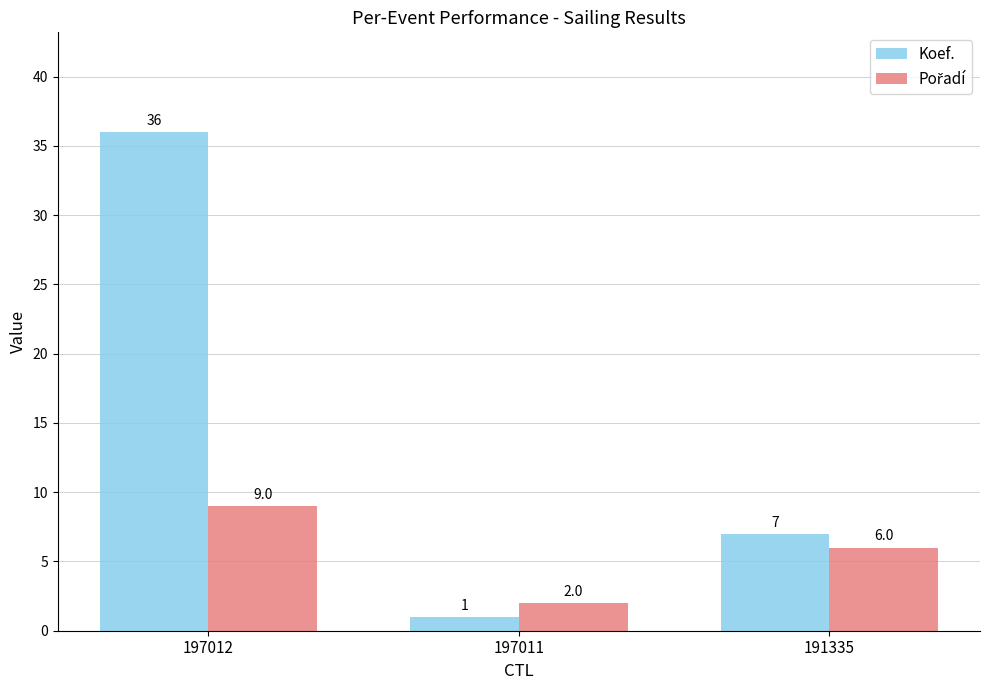

Where is Koef. nearest to the value 18?

191335